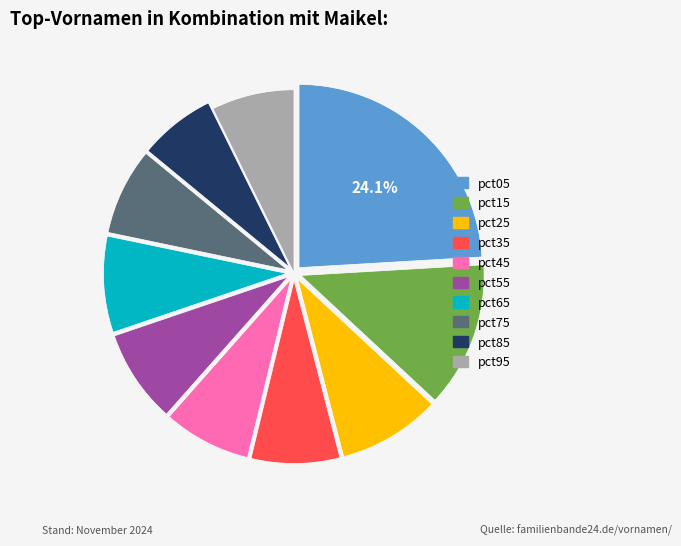

Approximately how many times larger is the value at pct75 compared to pct15?

0.6